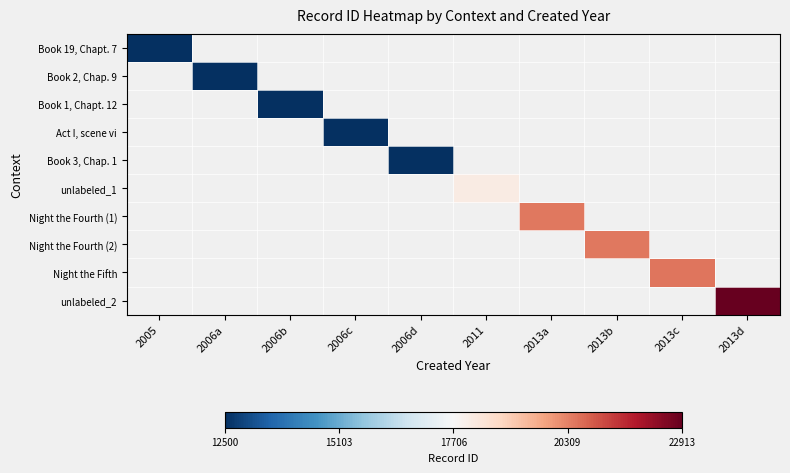

Rank the series at 2006b from highest to lowest value.

Book 19, Chapt. 7, Book 2, Chap. 9, Book 1, Chapt. 12, Act I, scene vi, Book 3, Chap. 1, unlabeled_1, Night the Fourth (1), Night the Fourth (2), Night the Fifth, unlabeled_2